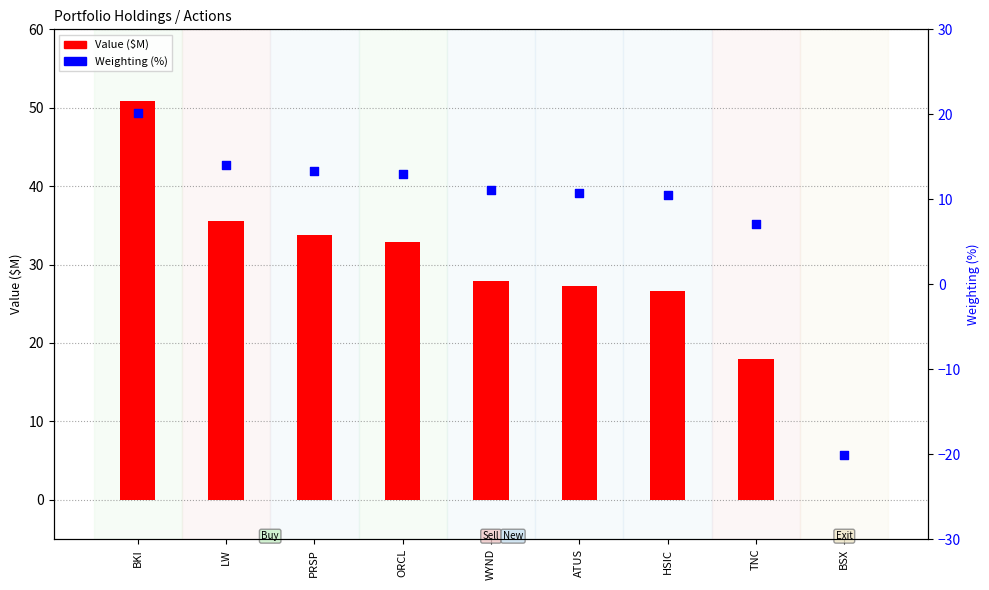

Is the value of Value ($M) at TNC greater than the value of Weighting at BSX?

Yes